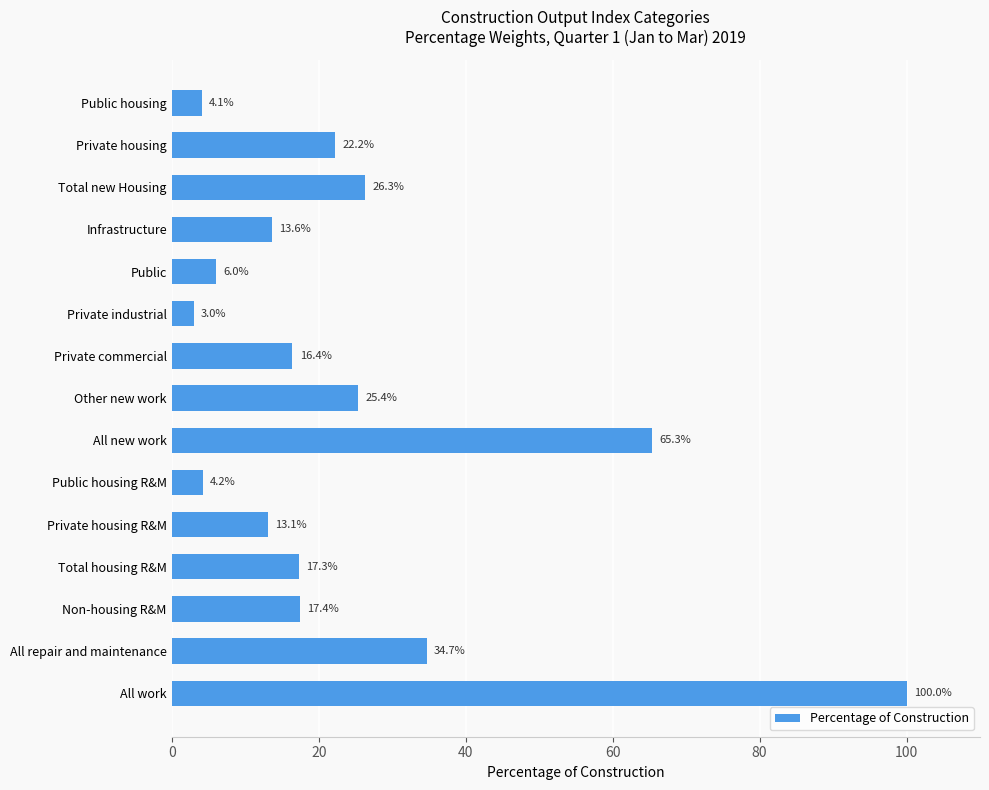

At which category does the chart reach its minimum across all series?

Private industrial